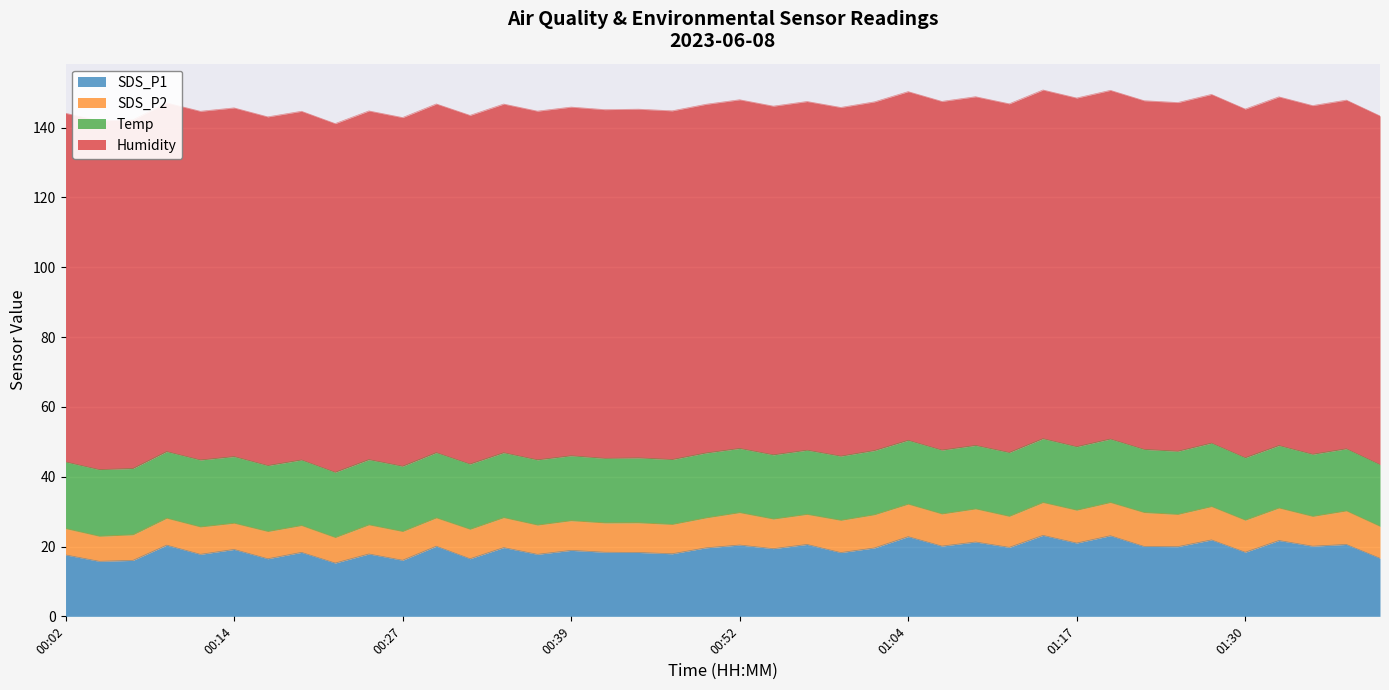

Is it true that SDS_P2 equals 9.4 at 01:17?

True